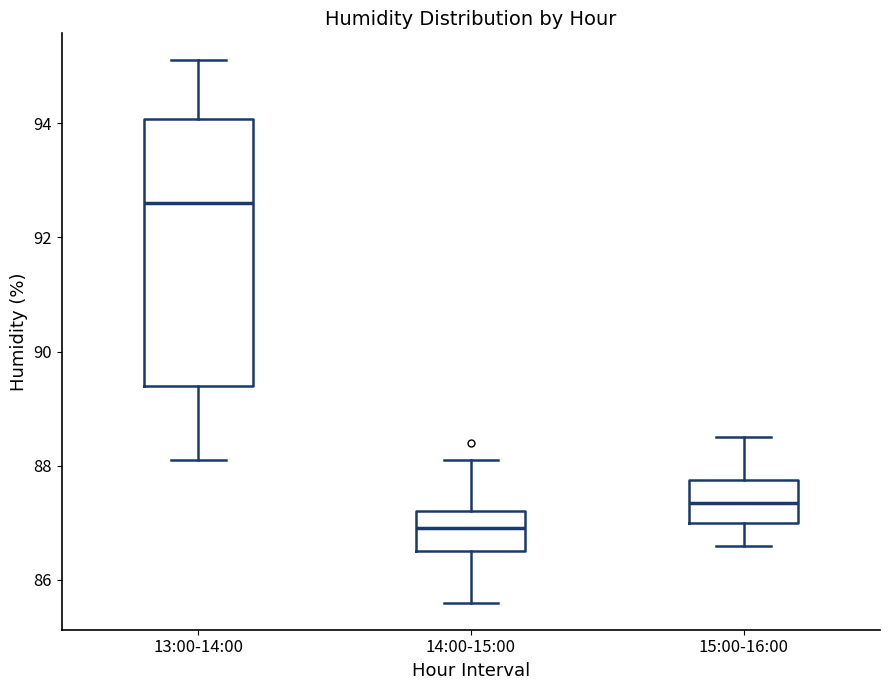

Comparing the boxes themselves (not the whiskers), which one is the tallest?

13:00-14:00